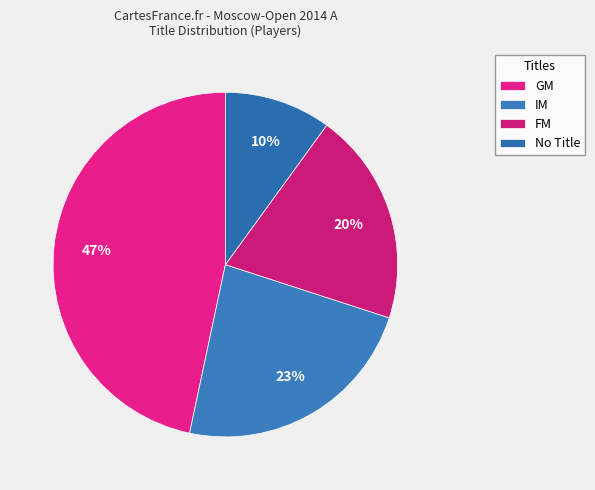

How many slices are in this pie chart?

4